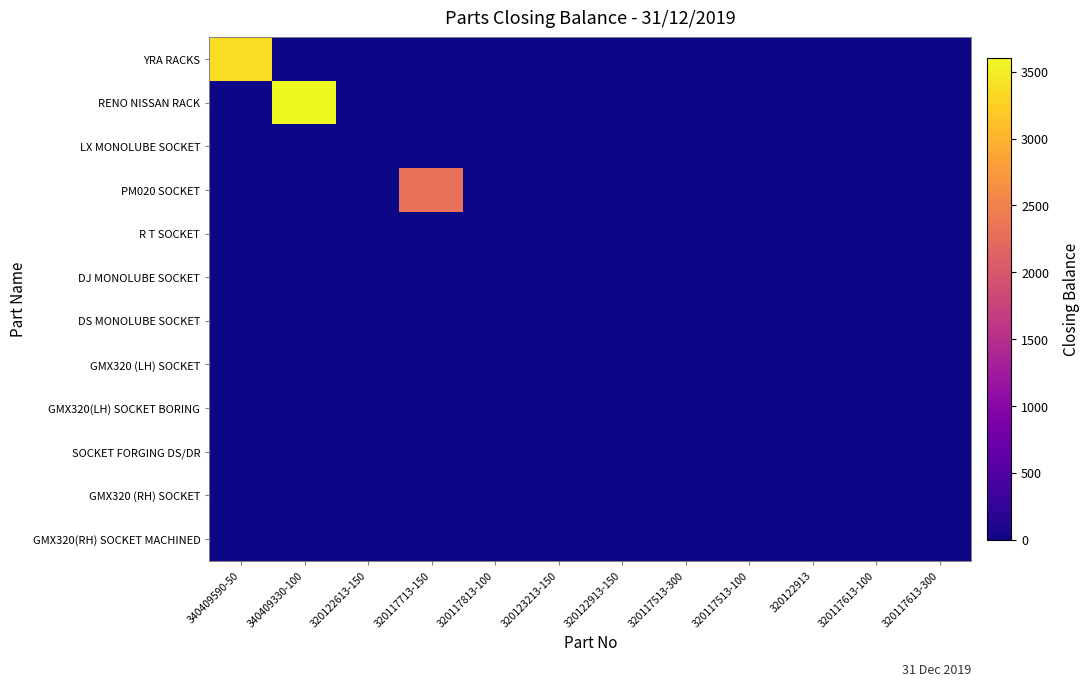

Count the number of categories in the chart.

12